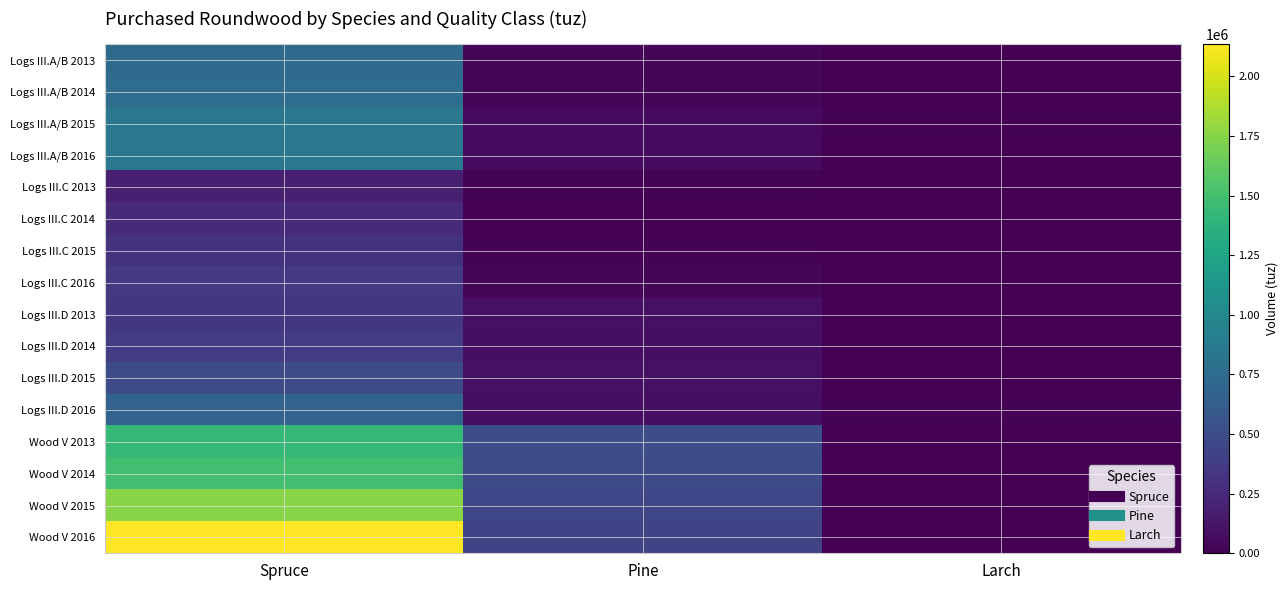

Reading right to left, transcribe all the data shown in this chart.

Logs III.A/B 2013: Larch=7240.0	Pine=36211.0	Spruce=741480.0
Logs III.A/B 2014: Larch=6550.0	Pine=39222.0	Spruce=762555.0
Logs III.A/B 2015: Larch=8577.0	Pine=60158.0	Spruce=854714.0
Logs III.A/B 2016: Larch=4582.0	Pine=61038.0	Spruce=851966.0
Logs III.C 2013: Larch=41.0	Pine=14865.5	Spruce=189756.7
Logs III.C 2014: Larch=0.0	Pine=7286.0	Spruce=257658.0
Logs III.C 2015: Larch=1359.0	Pine=17554.0	Spruce=316466.0
Logs III.C 2016: Larch=1110.0	Pine=32756.0	Spruce=359419.0
Logs III.D 2013: Larch=1408.0	Pine=95408.2	Spruce=336288.7
Logs III.D 2014: Larch=755.0	Pine=85234.0	Spruce=376035.0
Logs III.D 2015: Larch=780.0	Pine=97195.0	Spruce=498131.0
Logs III.D 2016: Larch=18047.0	Pine=89257.0	Spruce=676561.0
Wood V 2013: Larch=0.0	Pine=506236.8	Spruce=1422938.0
Wood V 2014: Larch=0.0	Pine=485552.0	Spruce=1488028.0
Wood V 2015: Larch=0.0	Pine=458706.0	Spruce=1755754.0
Wood V 2016: Larch=0.0	Pine=436684.0	Spruce=2135101.0